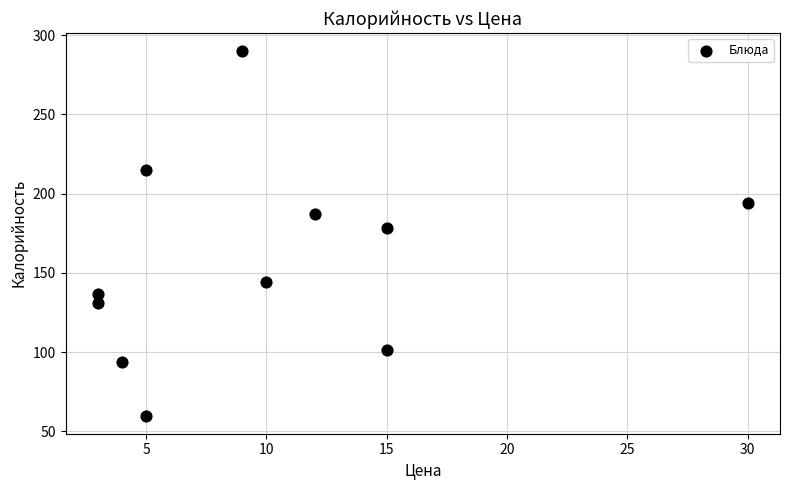

What Y value in the scatter plot is closest to 174?

178.0